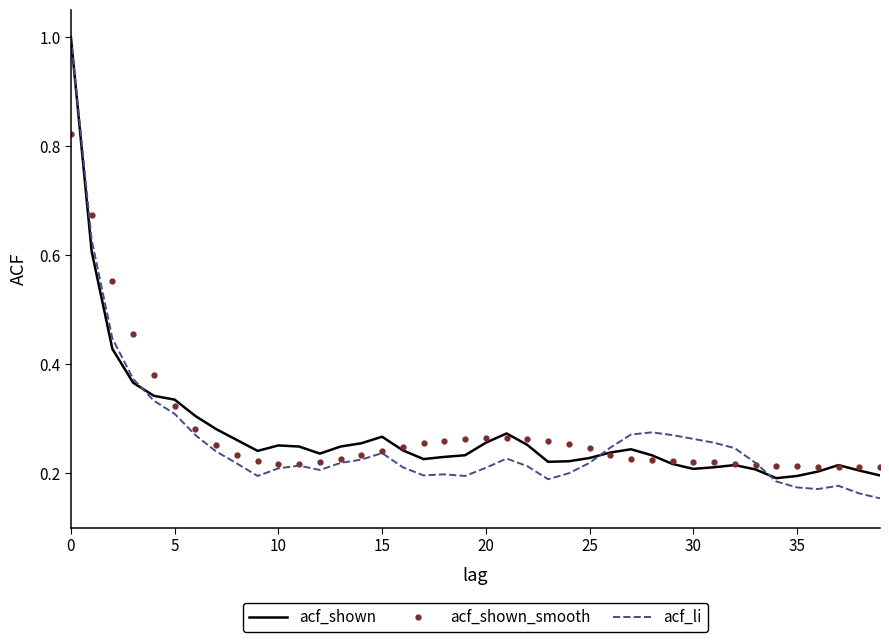

What is the maximum value shown in the chart?

1.0